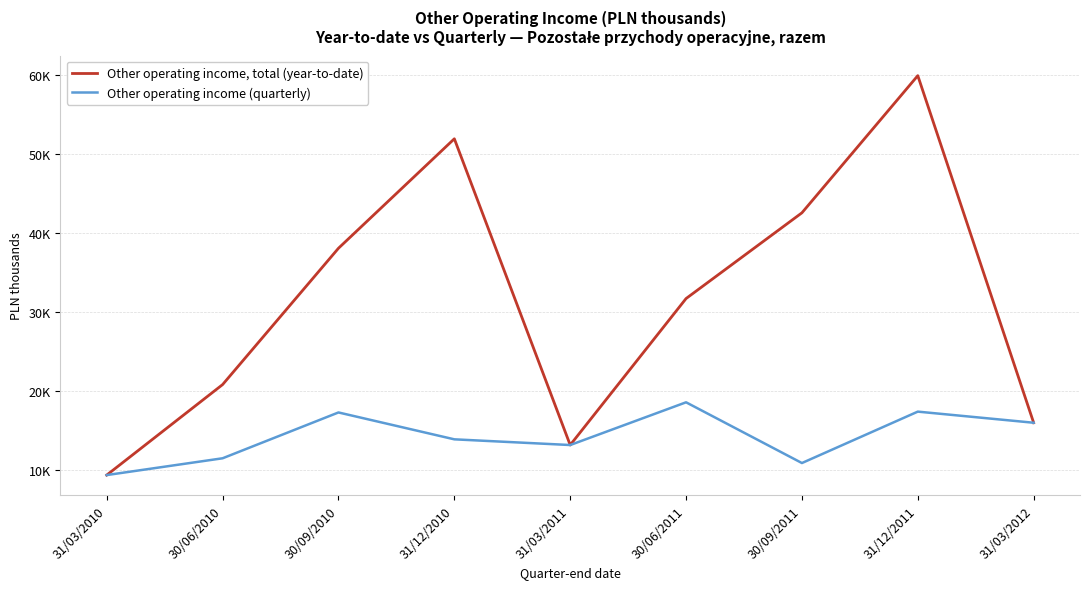

At which category does Other operating income, total (year-to-date) reach its first local peak?

31/12/2010